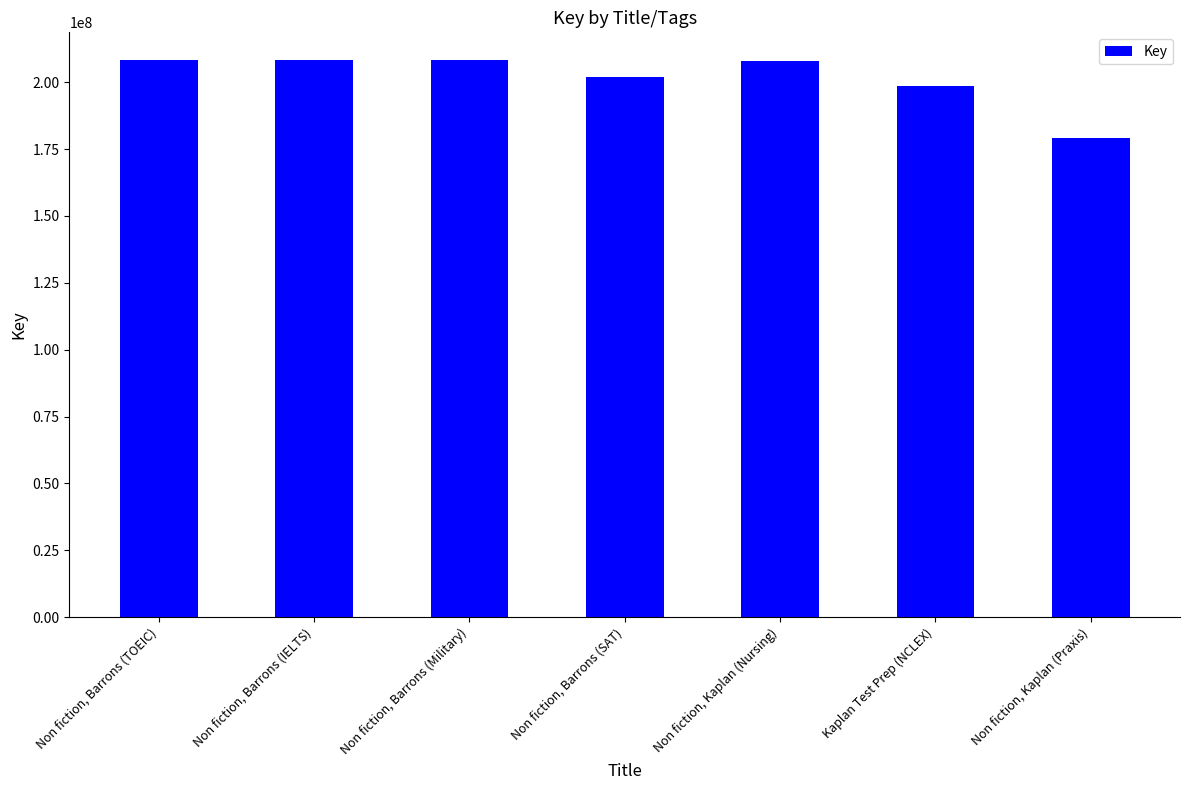

List the labels in order of value, largest first.

Non fiction, Barrons (Military), Non fiction, Barrons (IELTS), Non fiction, Barrons (TOEIC), Non fiction, Kaplan (Nursing), Non fiction, Barrons (SAT), Kaplan Test Prep (NCLEX), Non fiction, Kaplan (Praxis)